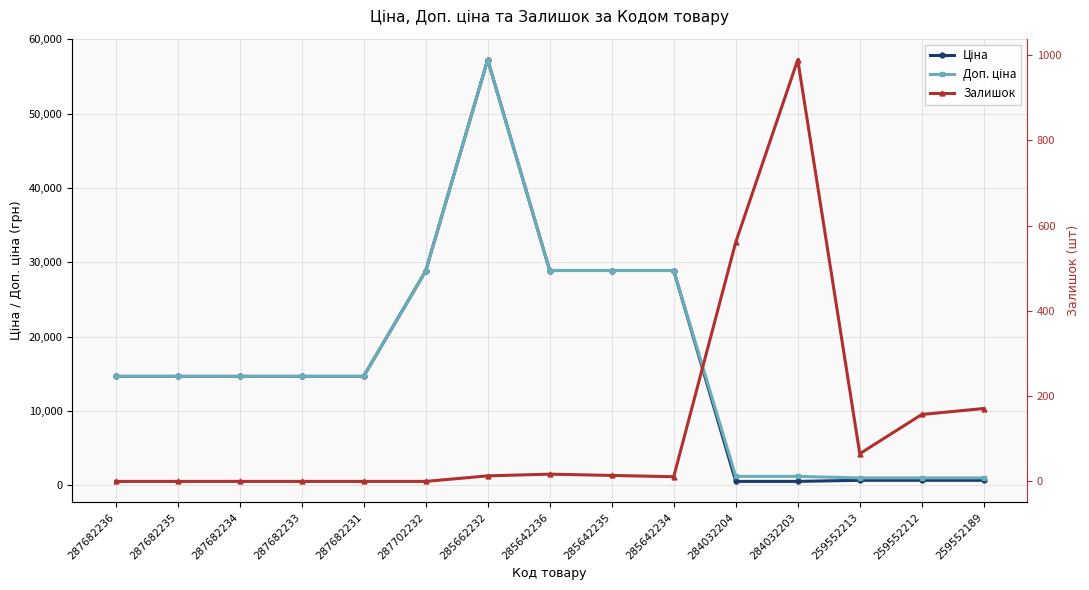

What is the difference between the highest and lowest values at 287682233?

14649.6